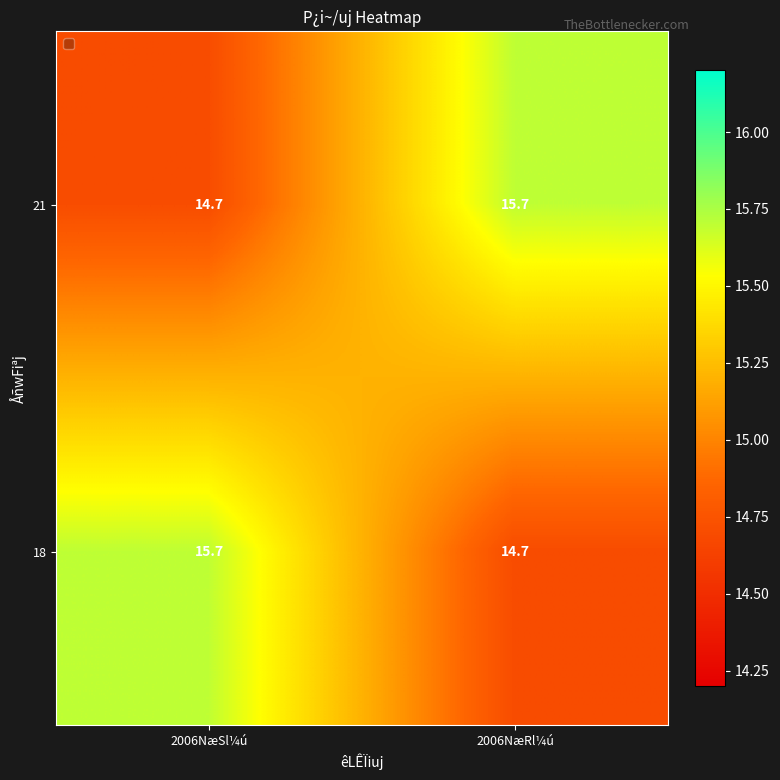

Reading left to right, list all the values displayed in this chart.

21: 14.7	15.7
18: 15.7	14.7